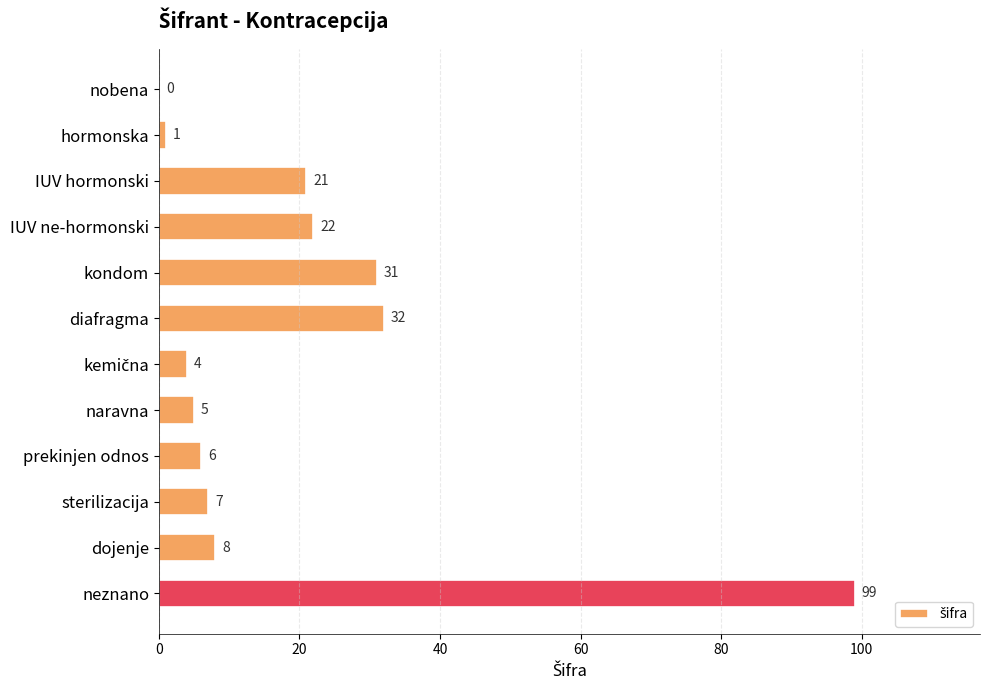

The chart shows a value of 7 at sterilizacija. True or false?

True